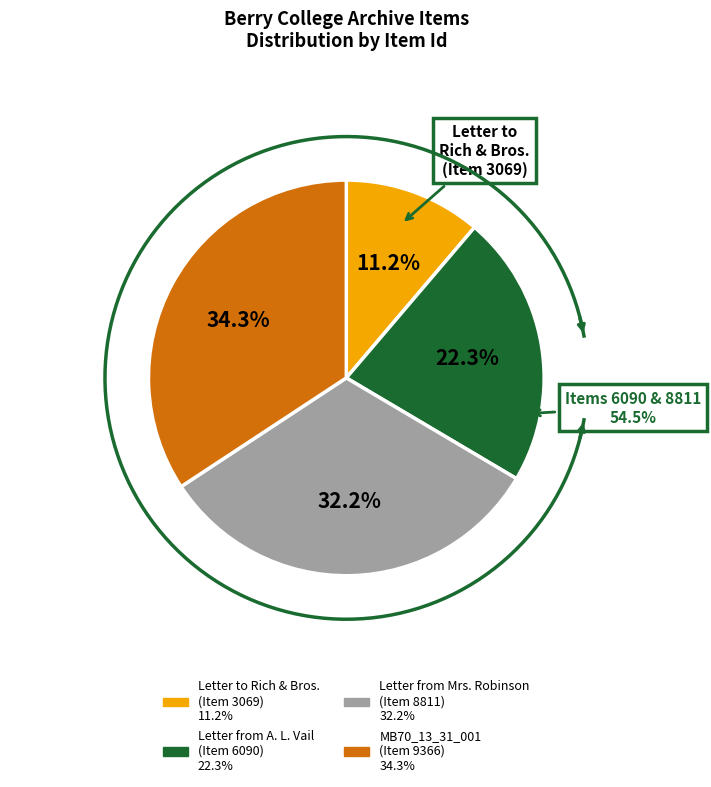

Does Letter from A. L. Vail
(Item 6090) represent more than half of the total?

No